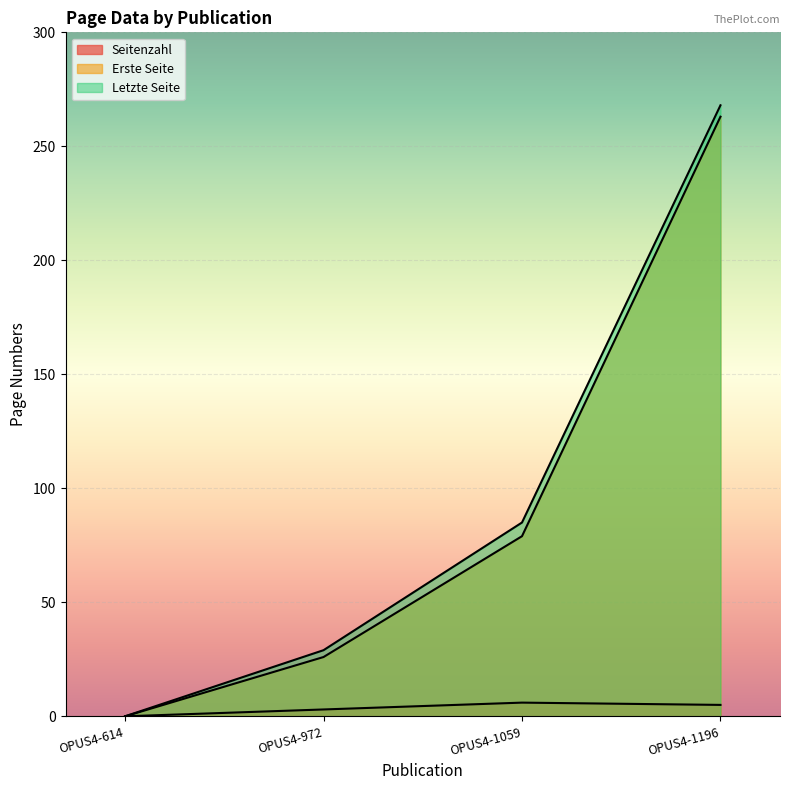

List the series in order of their peak value, highest first.

Letzte Seite, Erste Seite, Seitenzahl